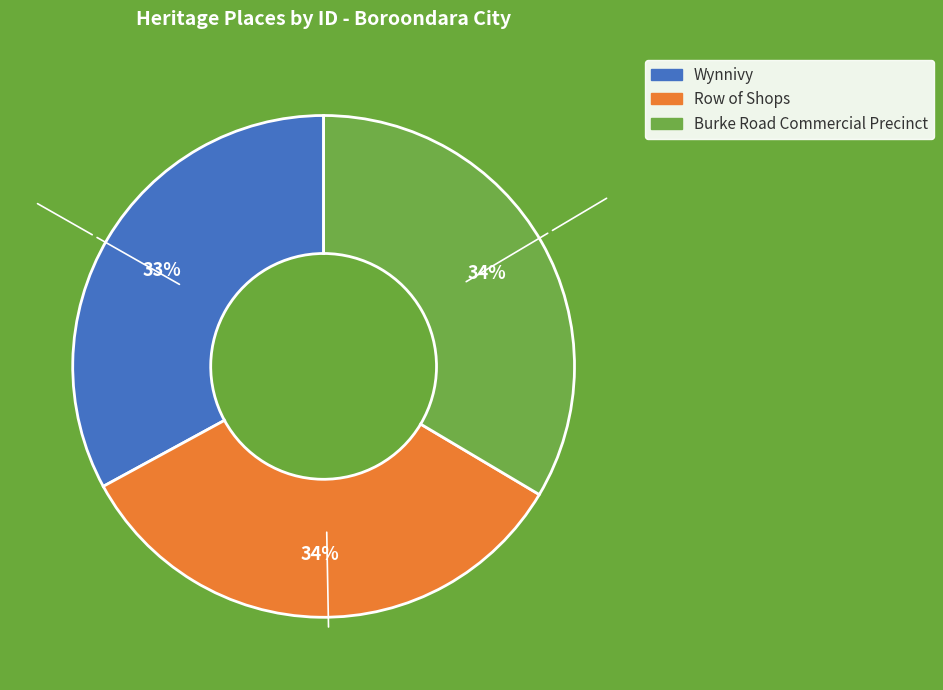

What is the ratio of the value at Burke Road Commercial Precinct to the value at Row of Shops?

1.0